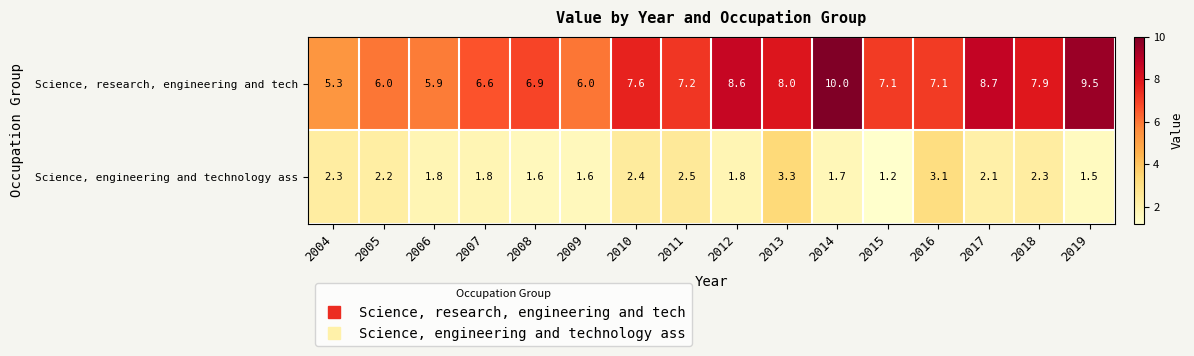

At which label does Science, engineering and technology ass first exceed 2?

2004